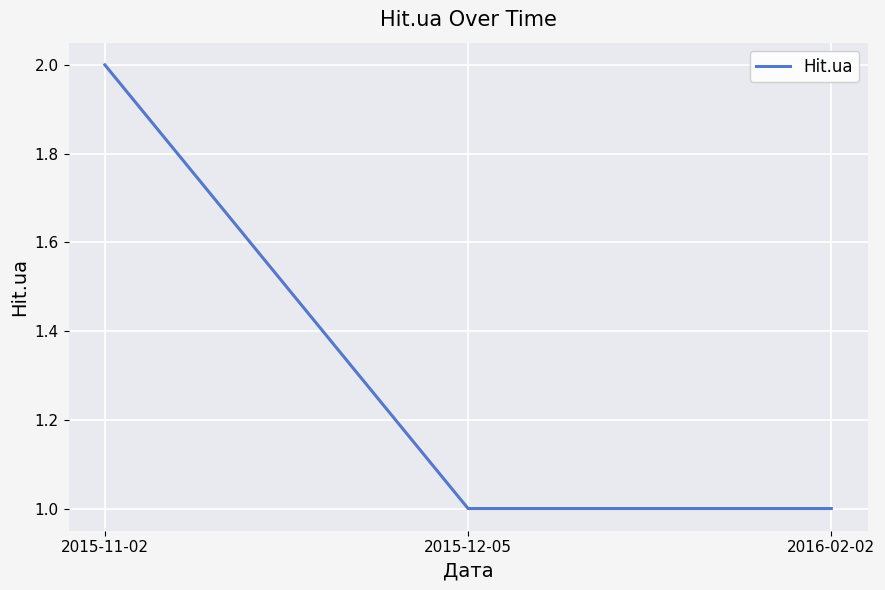

What is the sum of the values at 2015-12-05 and 2015-11-02?

3